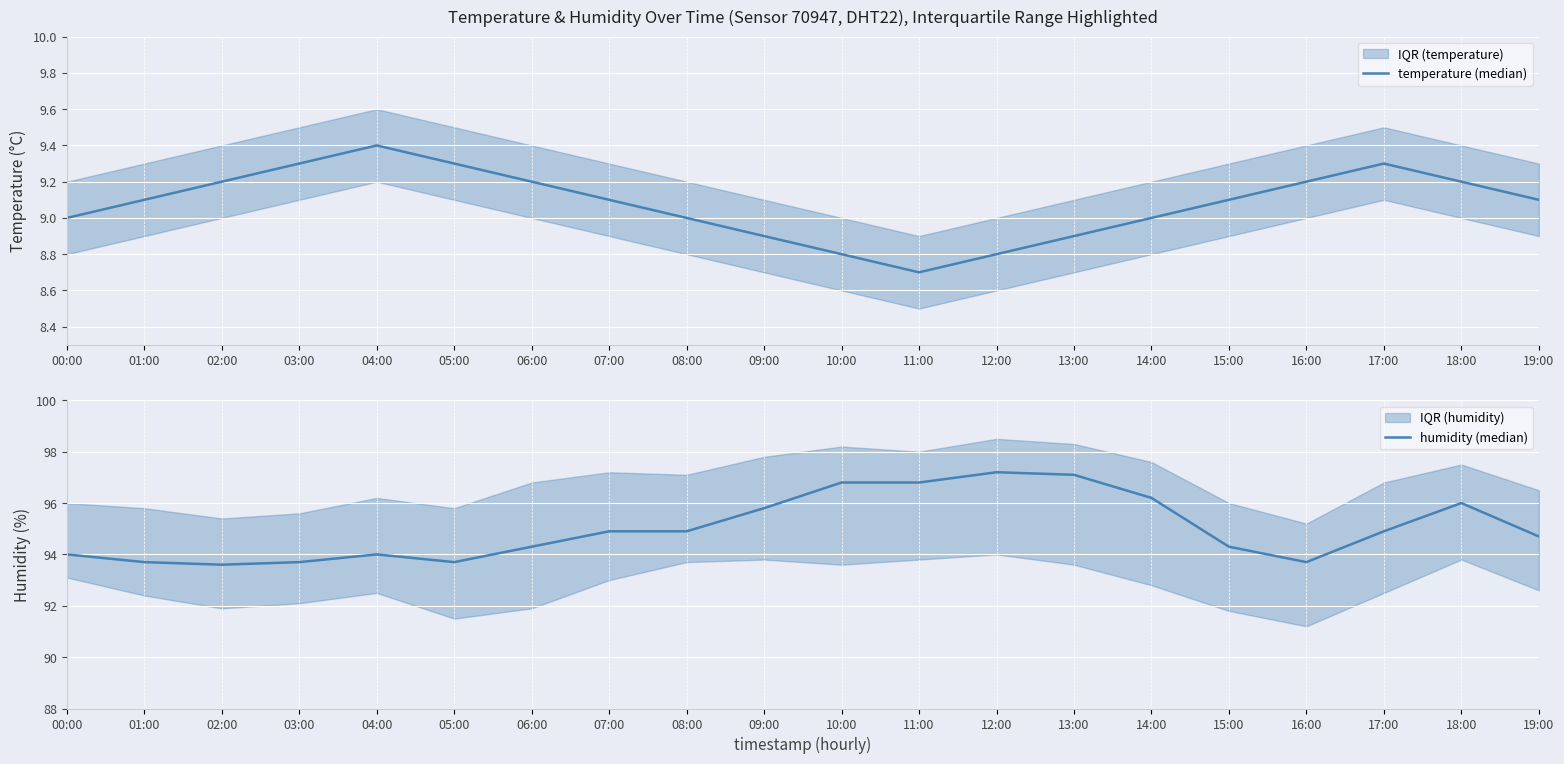

How many lines are shown in the chart?

2